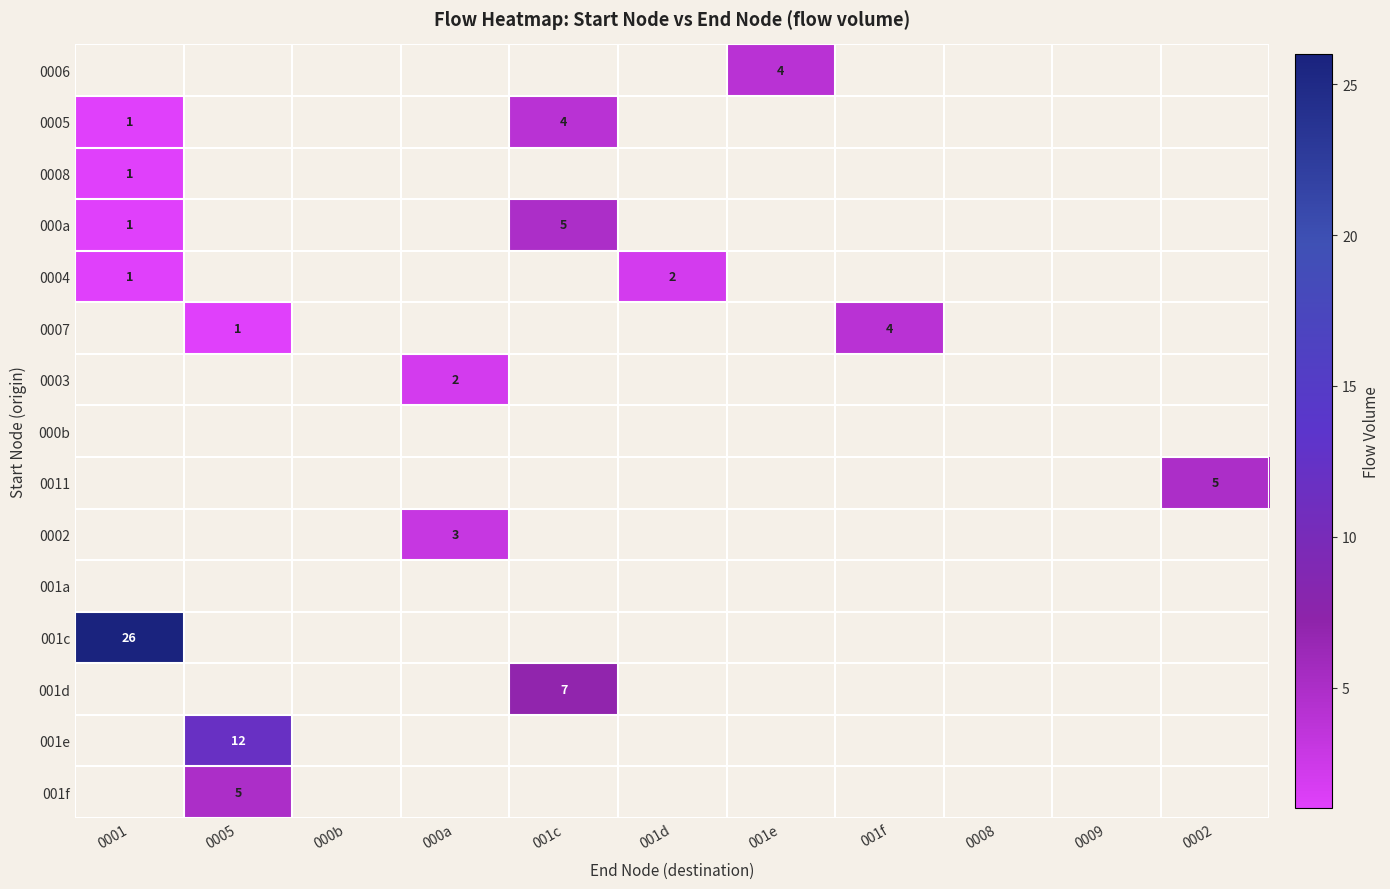

Is it true that 0002 equals 3 at 000a?

True